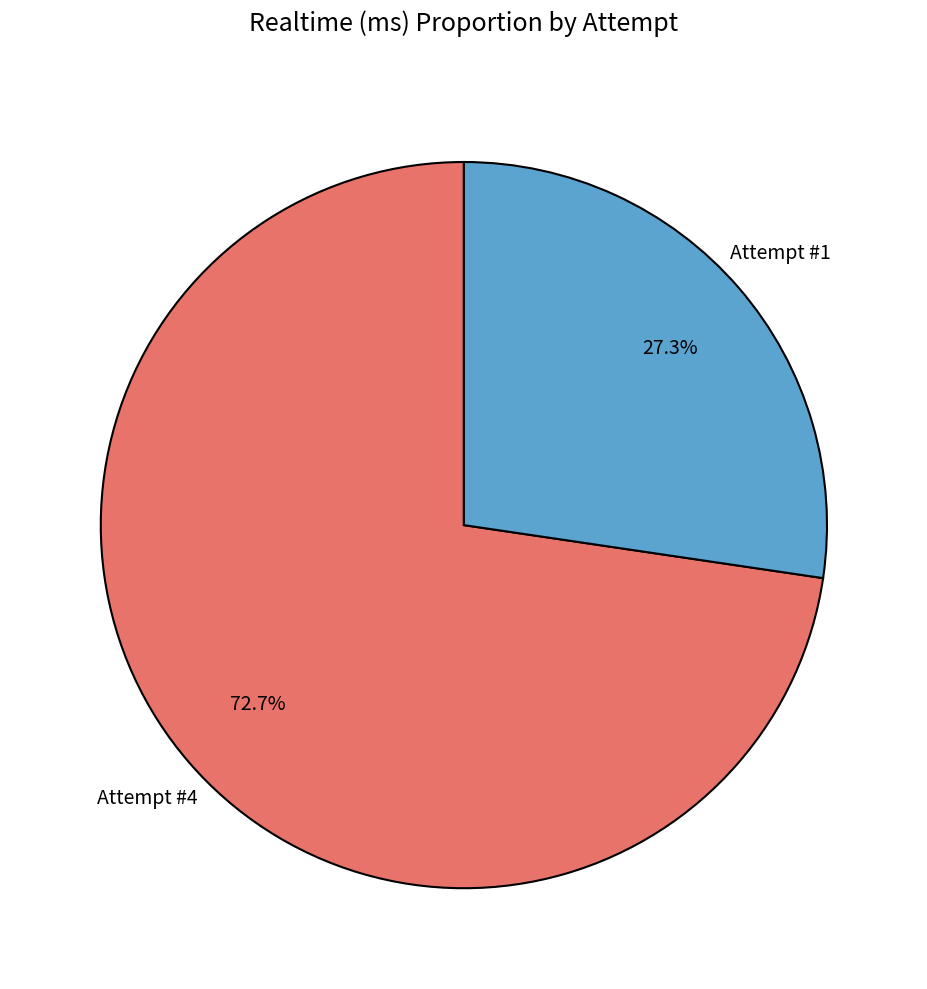

What is the ratio of the value at Attempt #1 to the value at Attempt #4?

0.4